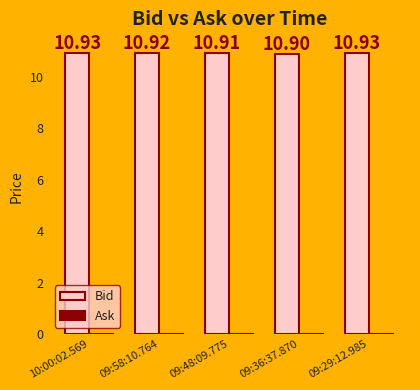

What is the sum of all values?

54.6